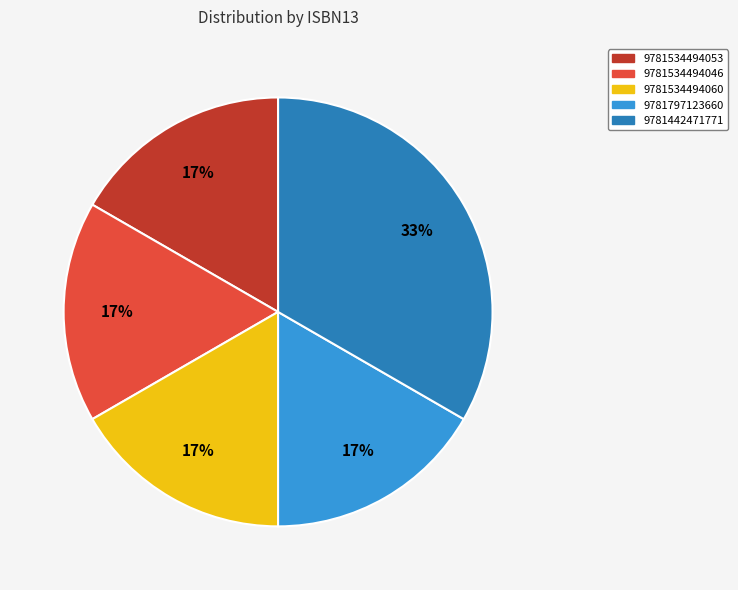

What percentage is the 9781797123660 slice, to the nearest percent?

17%